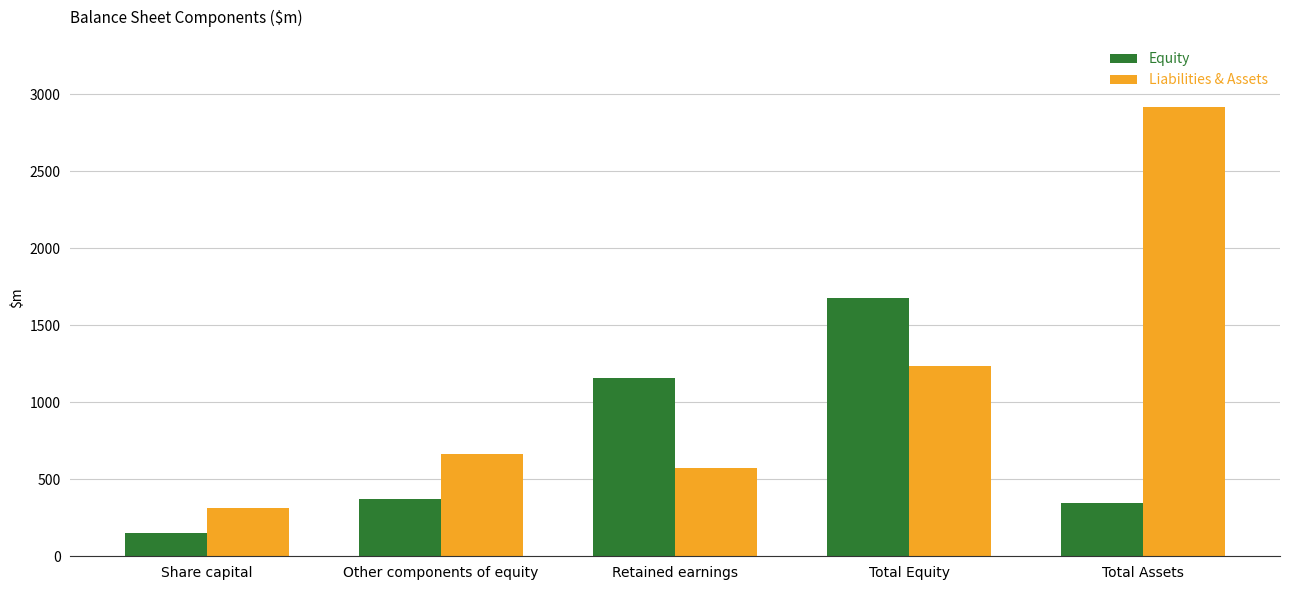

What is the difference between the Liabilities & Assets values at Total Assets and Retained earnings?

2339